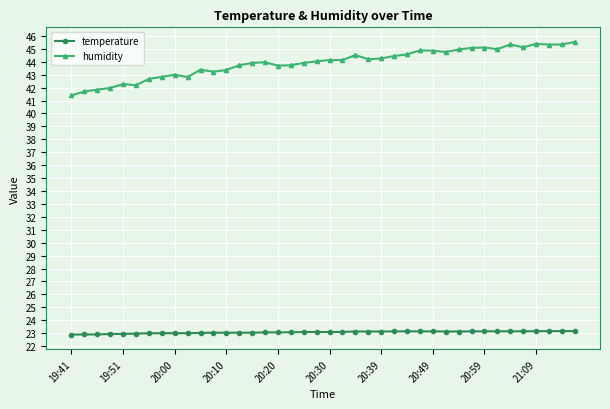

Rank the series by their average value, from highest to lowest.

humidity, temperature